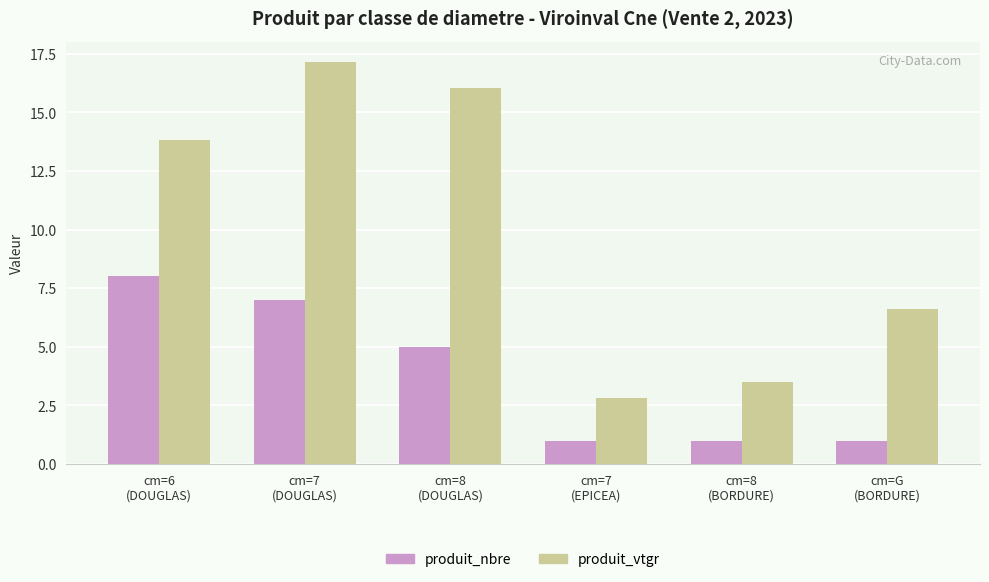

How many values in the produit_vtgr series exceed 13?

3